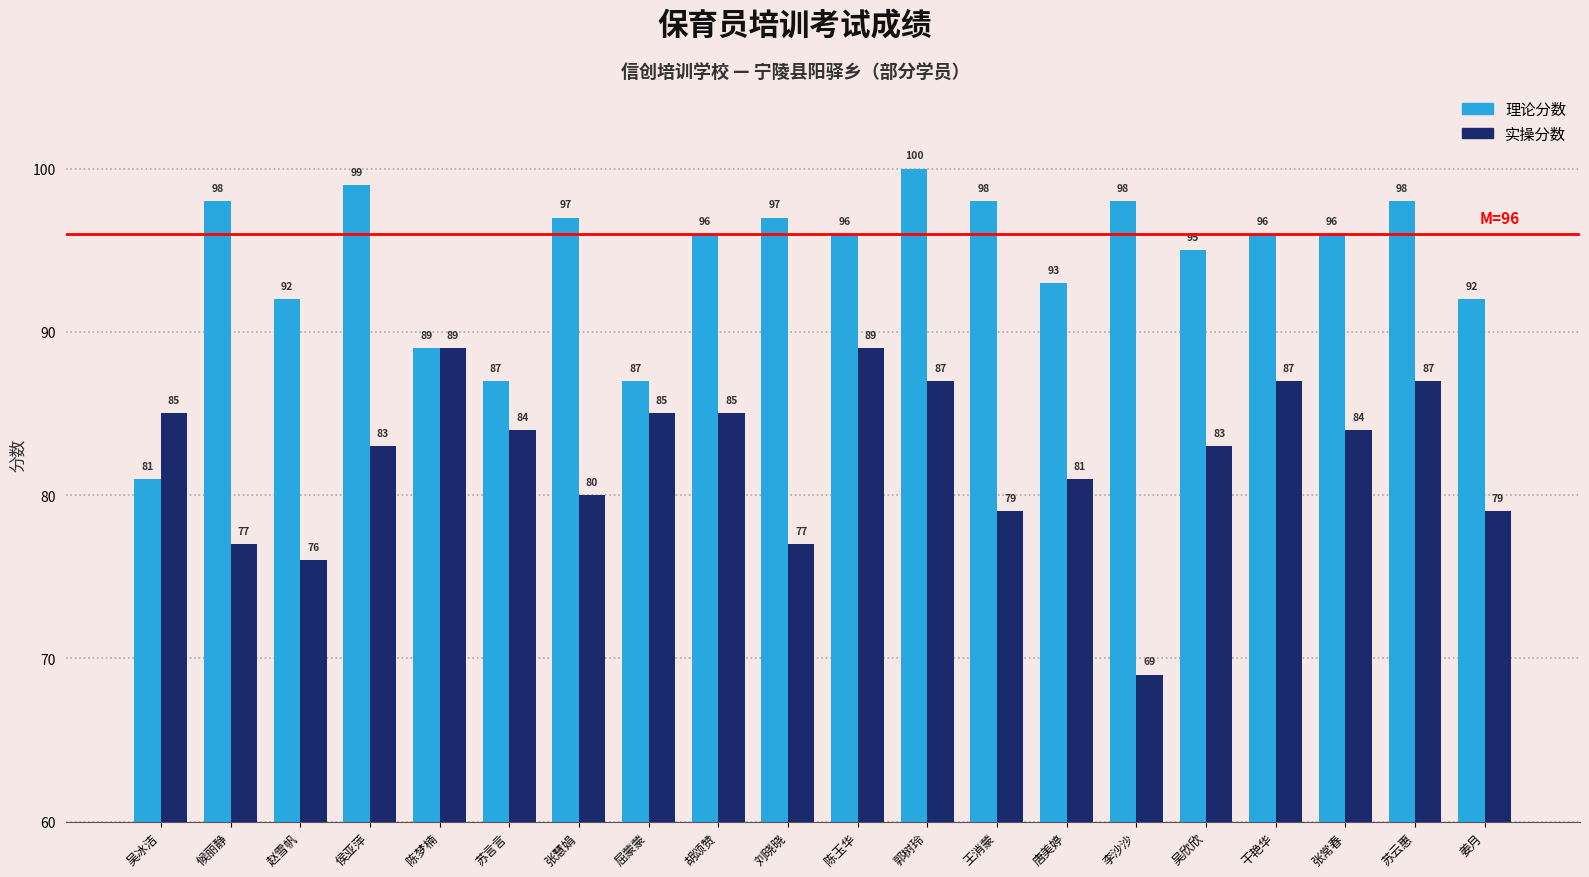

Which category has the lowest value in the 实操分数 series?

李沙沙